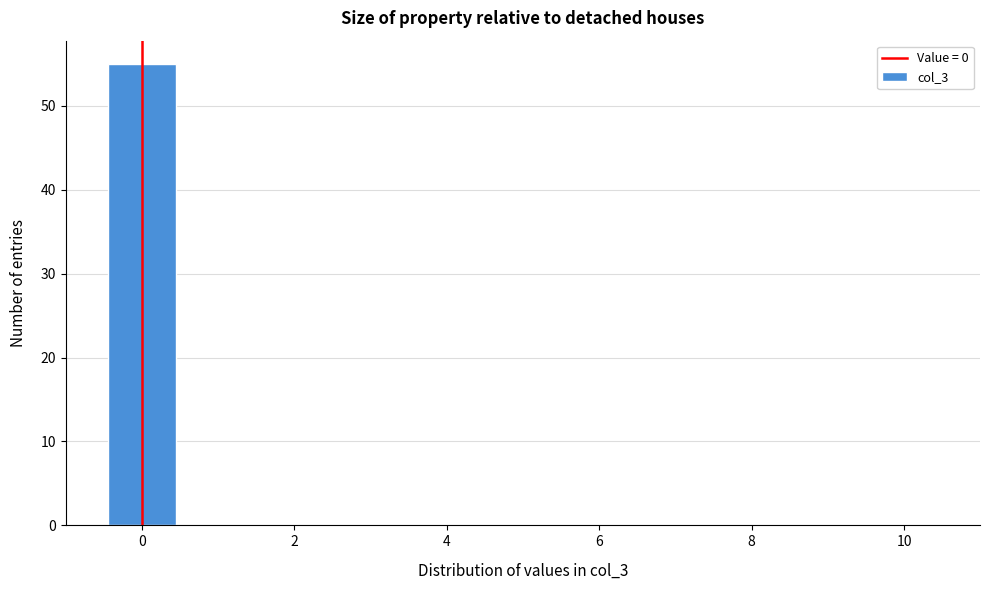

How tall is the bar that spans -0.5 to 0.5 on the x-axis? Neither the bar edges nor the heights are printed on the chart, so give them approximately, as read against the axes.

55